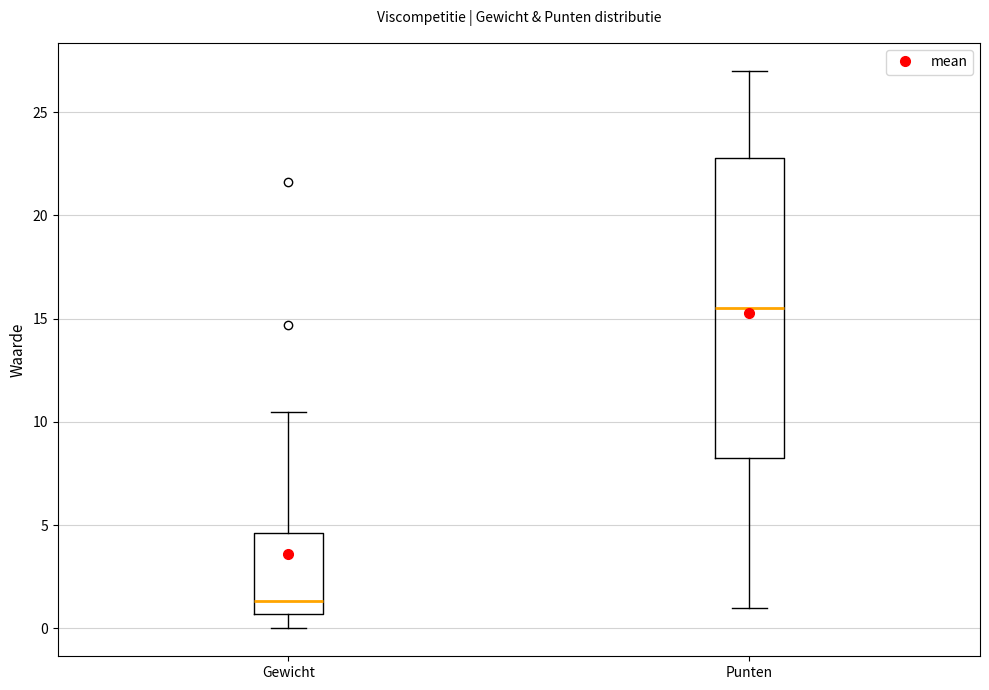

Where is the lower edge of the box for Punten on the y-axis? The values are not printed on the chart, so give them approximately, as read against the axis.

8.5